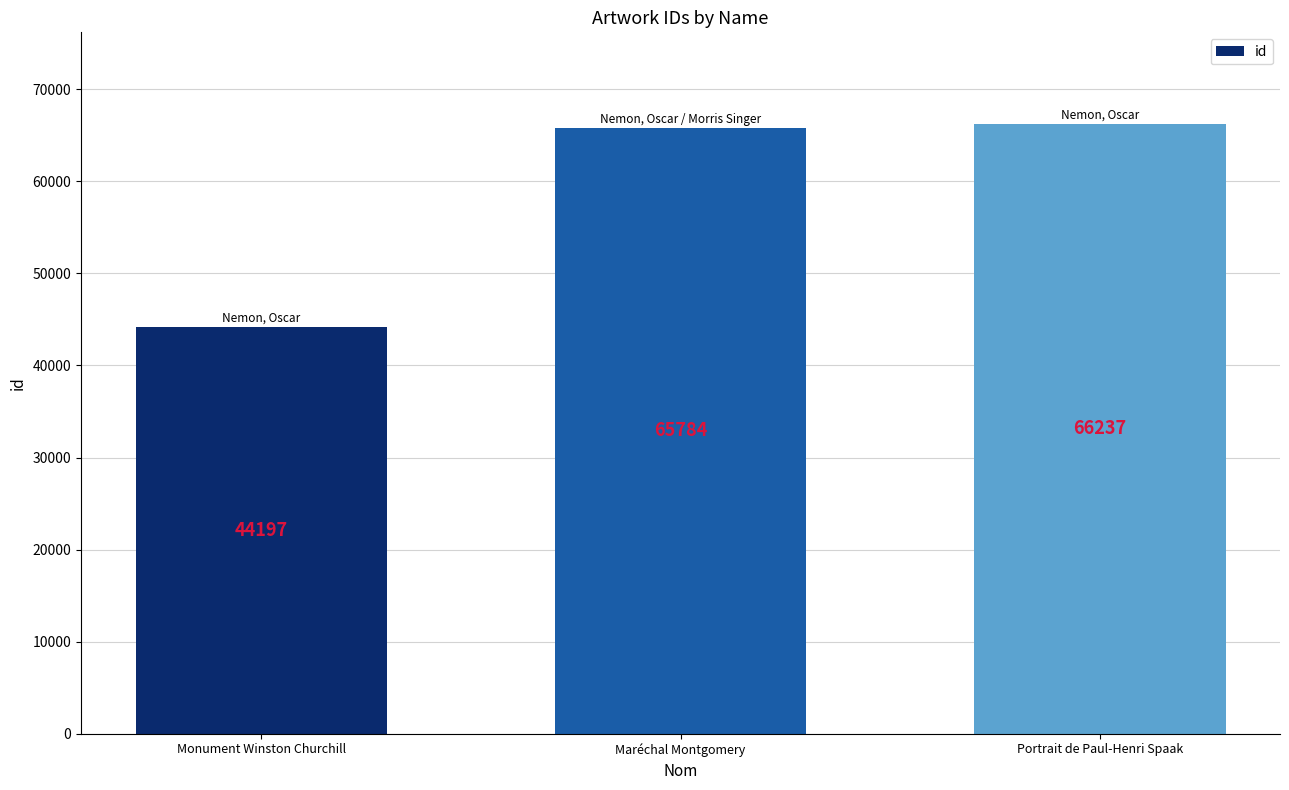

Rank the categories by value from lowest to highest.

Monument Winston Churchill, Maréchal Montgomery, Portrait de Paul-Henri Spaak